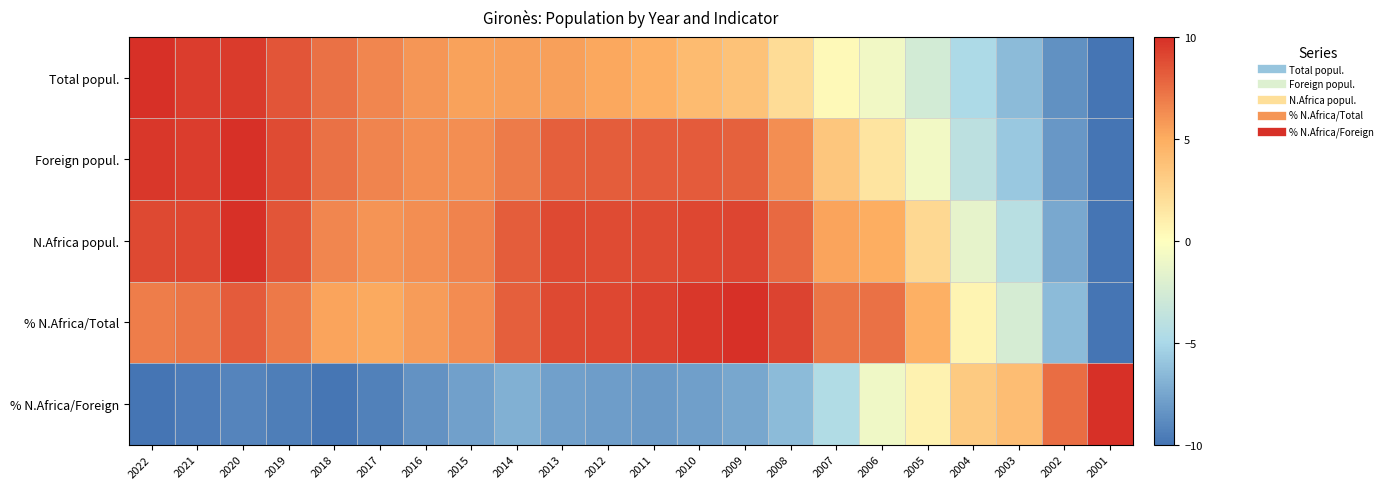

Reading left to right, transcribe all the data shown in this chart.

Total popul.: 2022=10.0	2021=9.4	2020=9.5	2019=8.4	2018=7.4	2017=6.5	2016=5.9	2015=5.5	2014=5.5	2013=5.5	2012=5.2	2011=4.8	2010=4.2	2009=3.7	2008=2.2	2007=0.3	2006=-0.8	2005=-2.6	2004=-4.8	2003=-6.4	2002=-8.6	2001=-10.0
Foreign popul.: 2022=9.7	2021=9.4	2020=10.0	2019=8.9	2018=7.4	2017=6.6	2016=6.2	2015=6.2	2014=7.0	2013=8.1	2012=8.2	2011=8.2	2010=8.2	2009=8.0	2008=6.2	2007=3.4	2006=1.6	2005=-0.8	2004=-3.9	2003=-5.8	2002=-8.3	2001=-10.0
N.Africa popul.: 2022=8.9	2021=9.0	2020=10.0	2019=8.5	2018=6.5	2017=6.0	2016=6.2	2015=6.6	2014=8.2	2013=8.9	2012=8.9	2011=8.8	2010=9.0	2009=9.1	2008=7.7	2007=5.3	2006=5.0	2005=2.3	2004=-1.4	2003=-4.2	2002=-7.4	2001=-10.0
% N.Africa/Total: 2022=6.9	2021=7.2	2020=8.3	2019=7.0	2018=5.3	2017=5.1	2016=5.7	2015=6.3	2014=8.1	2013=8.9	2012=9.1	2011=9.2	2010=9.7	2009=10.0	2008=9.2	2007=7.2	2006=7.4	2005=4.8	2004=0.7	2003=-2.5	2002=-6.4	2001=-10.0
% N.Africa/Foreign: 2022=-10.0	2021=-9.5	2020=-9.2	2019=-9.5	2018=-9.9	2017=-9.4	2016=-8.5	2015=-7.8	2014=-7.0	2013=-7.8	2012=-8.0	2011=-8.1	2010=-7.8	2009=-7.5	2008=-6.4	2007=-4.6	2006=-0.9	2005=0.7	2004=3.2	2003=4.0	2002=7.5	2001=10.0